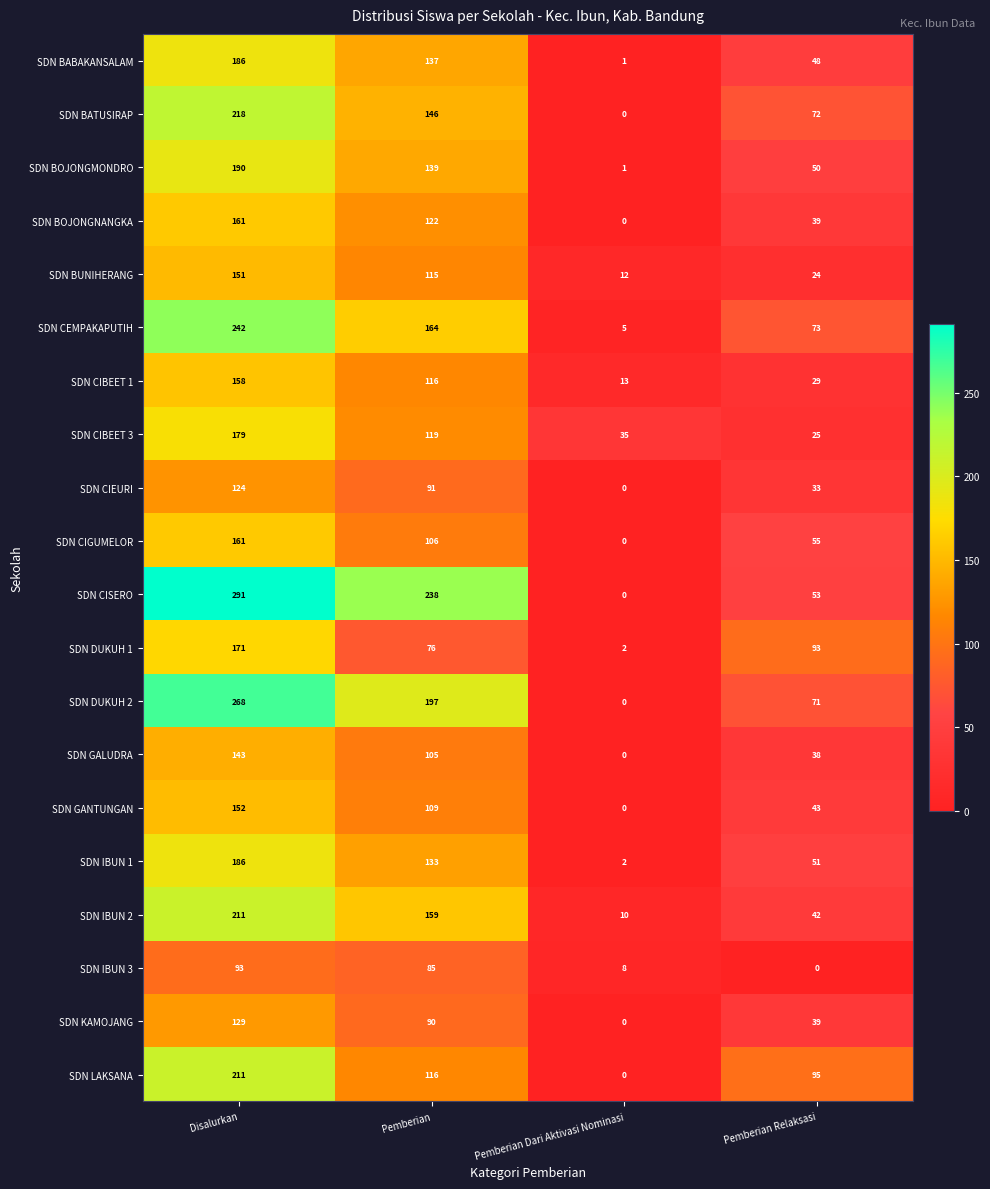

What is the difference between the highest and lowest values at Pemberian?

162